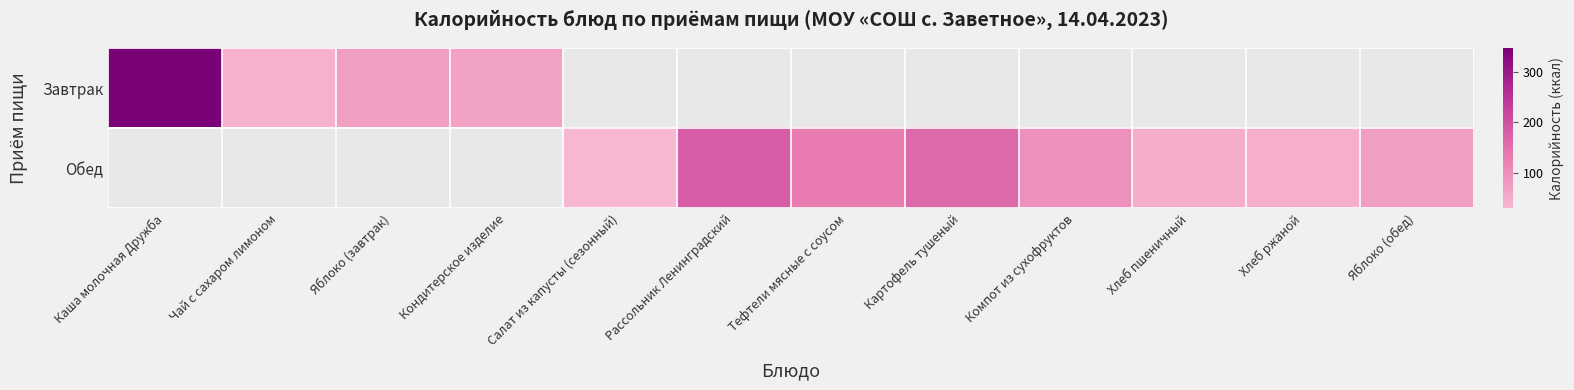

Rank the series by their average value, from highest to lowest.

Завтрак, Обед